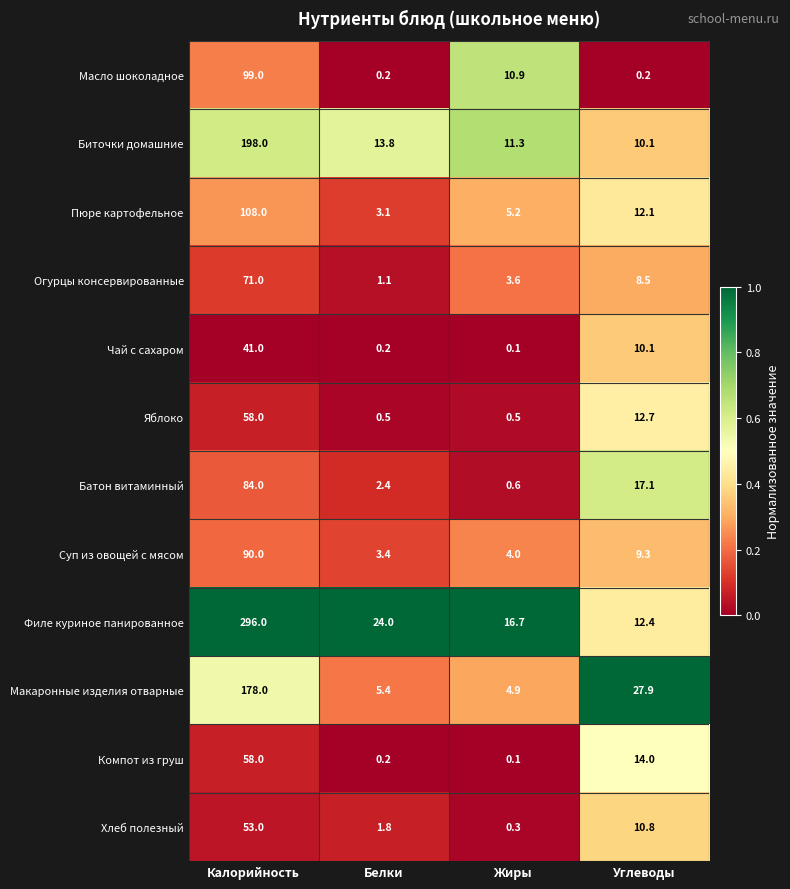

What is the total value across all series at Белки?

56.1